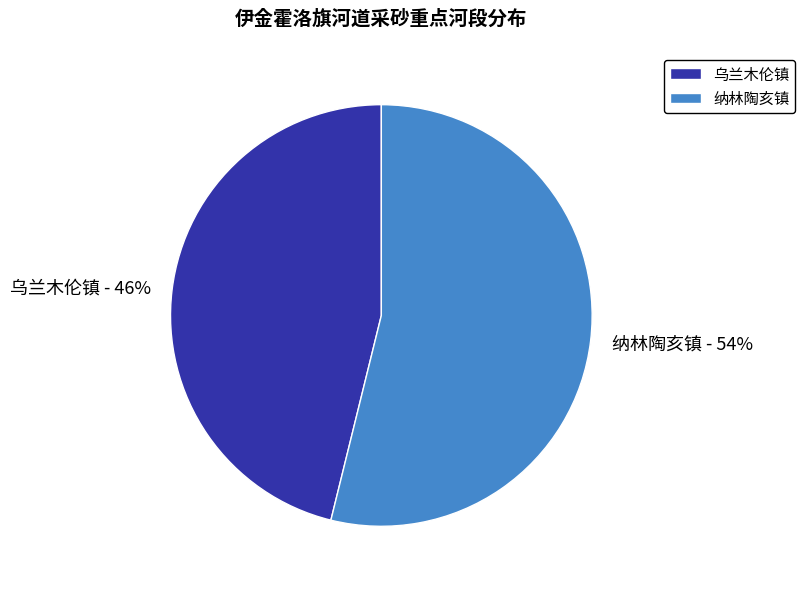

Count the number of slices in the pie.

2